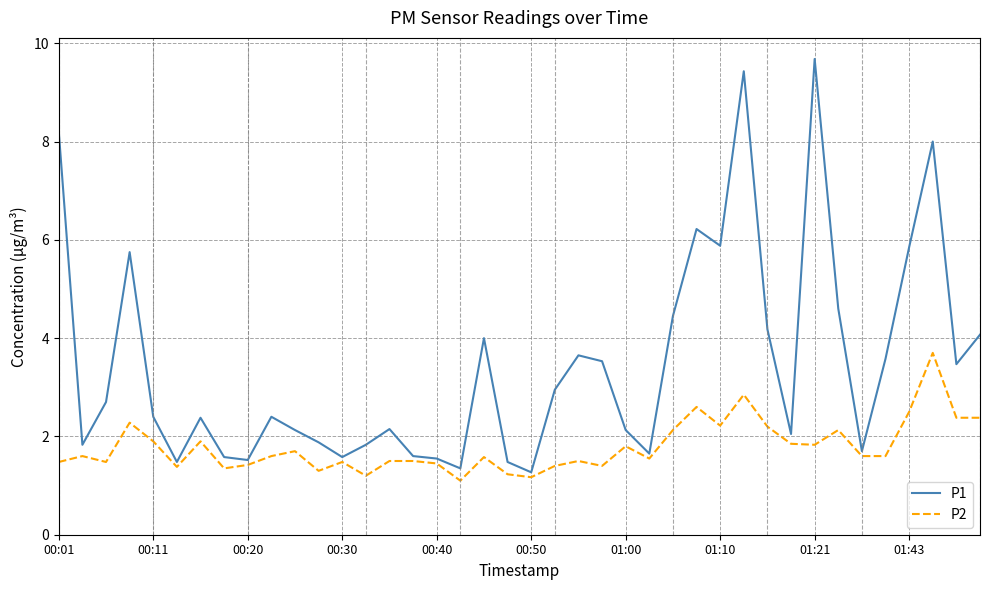

Which series has the largest range (max minus min)?

P1